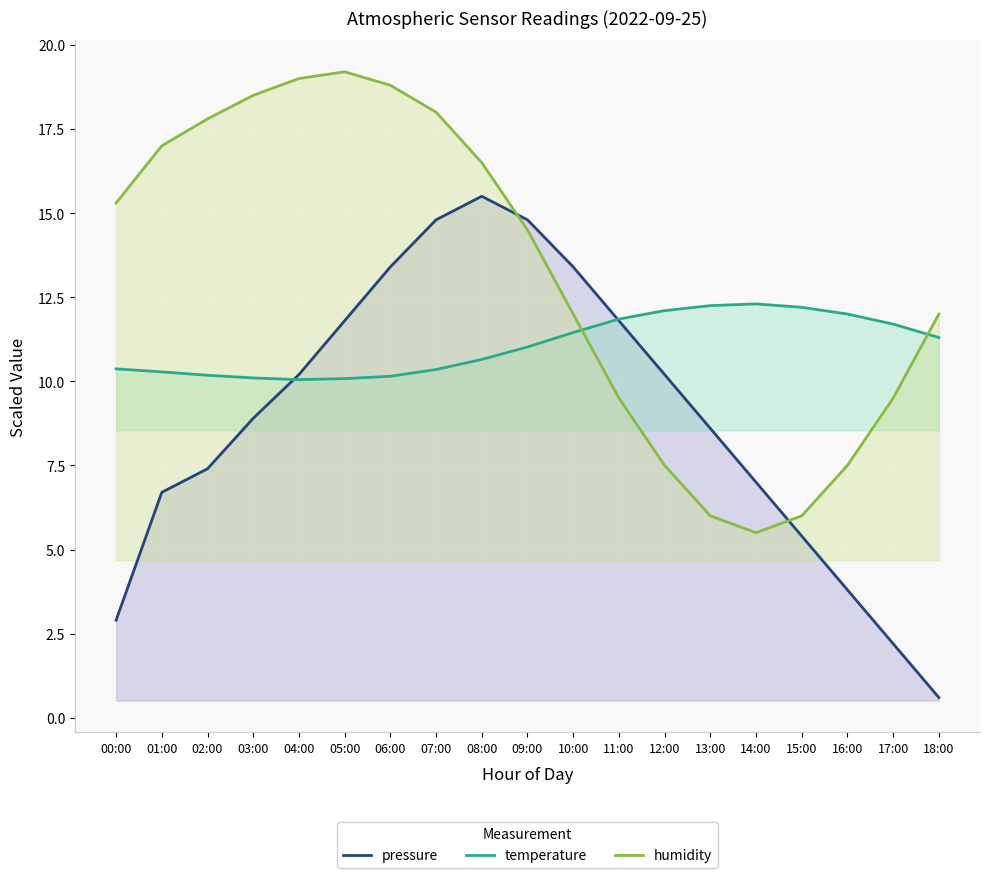

Reading right to left, what are all the values shown in this chart?

pressure: 0.6	2.2	3.8	5.4	7.0	8.6	10.2	11.8	13.4	14.8	15.5	14.8	13.4	11.8	10.2	8.9	7.4	6.7	2.9
temperature: 11.3	11.7	12.0	12.2	12.3	12.2	12.1	11.8	11.4	11.0	10.7	10.3	10.2	10.1	10.1	10.1	10.2	10.3	10.4
humidity: 12.0	9.5	7.5	6.0	5.5	6.0	7.5	9.5	12.0	14.5	16.5	18.0	18.8	19.2	19.0	18.5	17.8	17.0	15.3